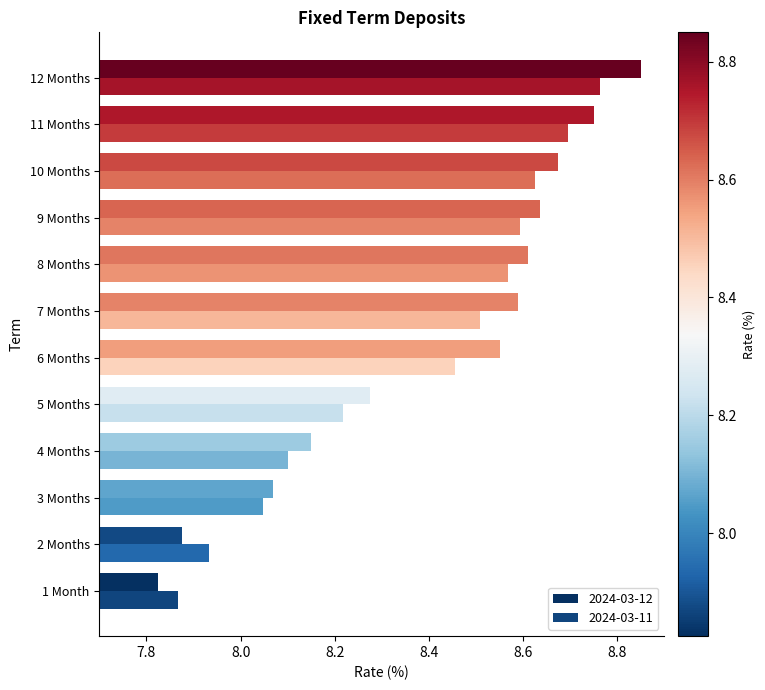

Reading right to left, transcribe all the data shown in this chart.

2024-03-11: 8.8	8.7	8.6	8.6	8.6	8.5	8.5	8.2	8.1	8.0	7.9	7.9
2024-03-12: 8.9	8.8	8.7	8.6	8.6	8.6	8.6	8.3	8.2	8.1	7.9	7.8